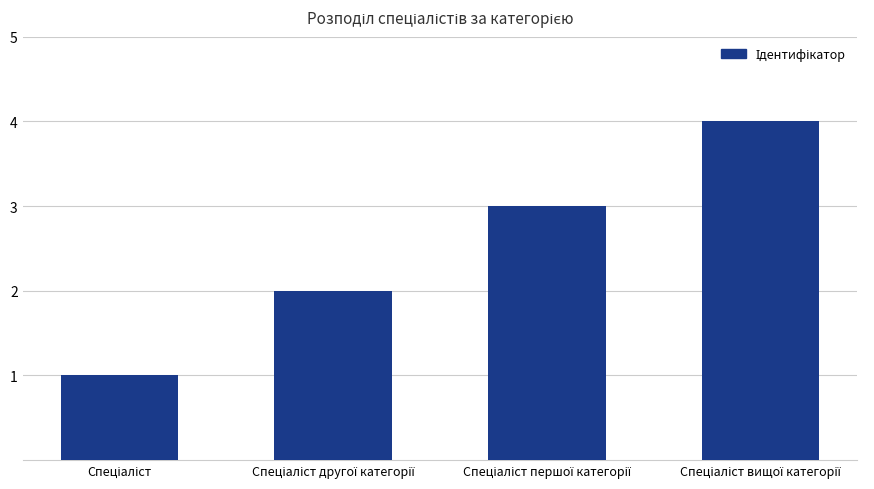

What is the maximum value shown in the chart?

4